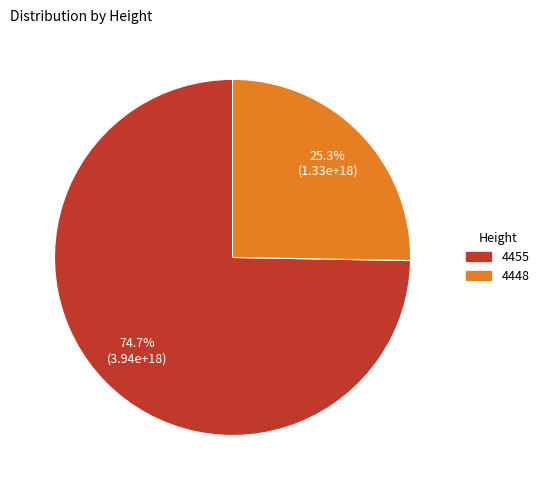

How many segments does this pie chart have?

2